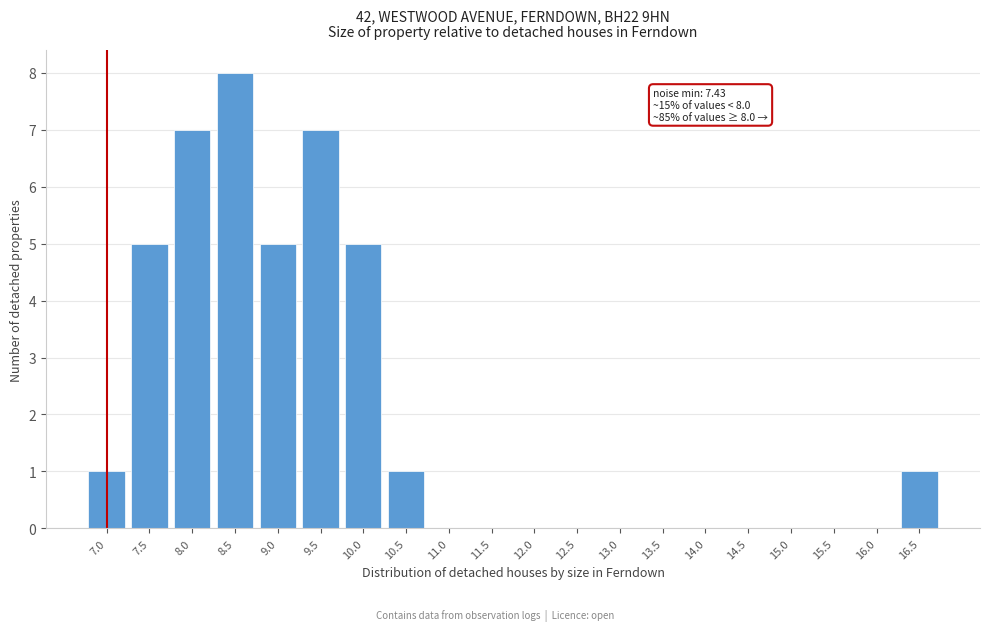

Reading left to right, extract all data points from this chart.

7.0=1	7.5=5	8.0=7	8.5=8	9.0=5	9.5=7	10.0=5	10.5=1	11.0=0	11.5=0	12.0=0	12.5=0	13.0=0	13.5=0	14.0=0	14.5=0	15.0=0	15.5=0	16.0=0	16.5=1